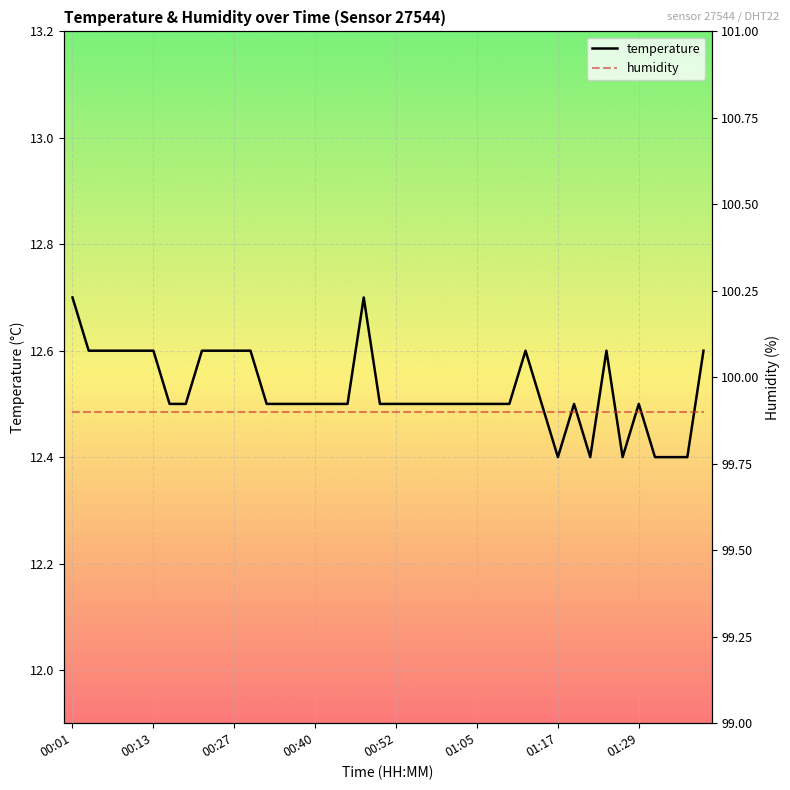

What is the maximum value for temperature?

12.7